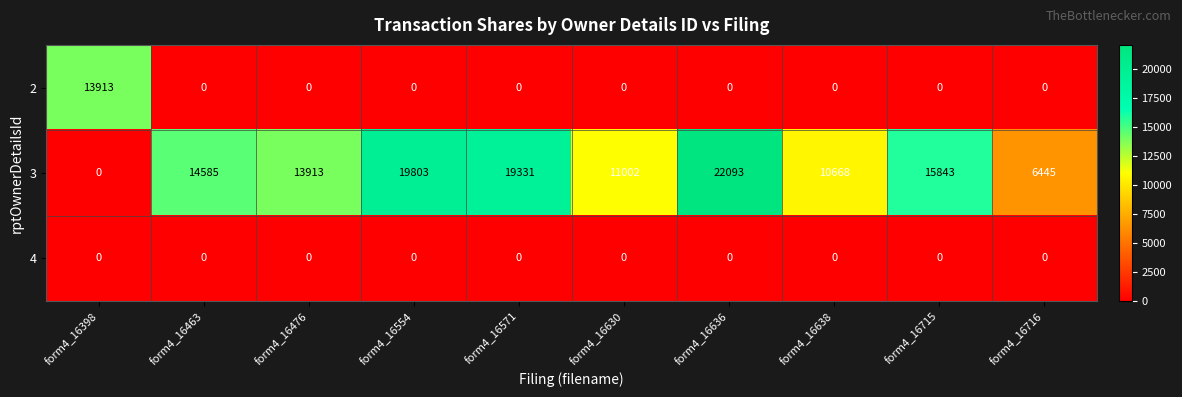

Reading left to right, list all the values displayed in this chart.

2: form4_16398=13913	form4_16463=0	form4_16476=0	form4_16554=0	form4_16571=0	form4_16630=0	form4_16636=0	form4_16638=0	form4_16715=0	form4_16716=0
3: form4_16398=0	form4_16463=14585	form4_16476=13913	form4_16554=19803	form4_16571=19331	form4_16630=11002	form4_16636=22093	form4_16638=10668	form4_16715=15843	form4_16716=6445
4: form4_16398=0	form4_16463=0	form4_16476=0	form4_16554=0	form4_16571=0	form4_16630=0	form4_16636=0	form4_16638=0	form4_16715=0	form4_16716=0